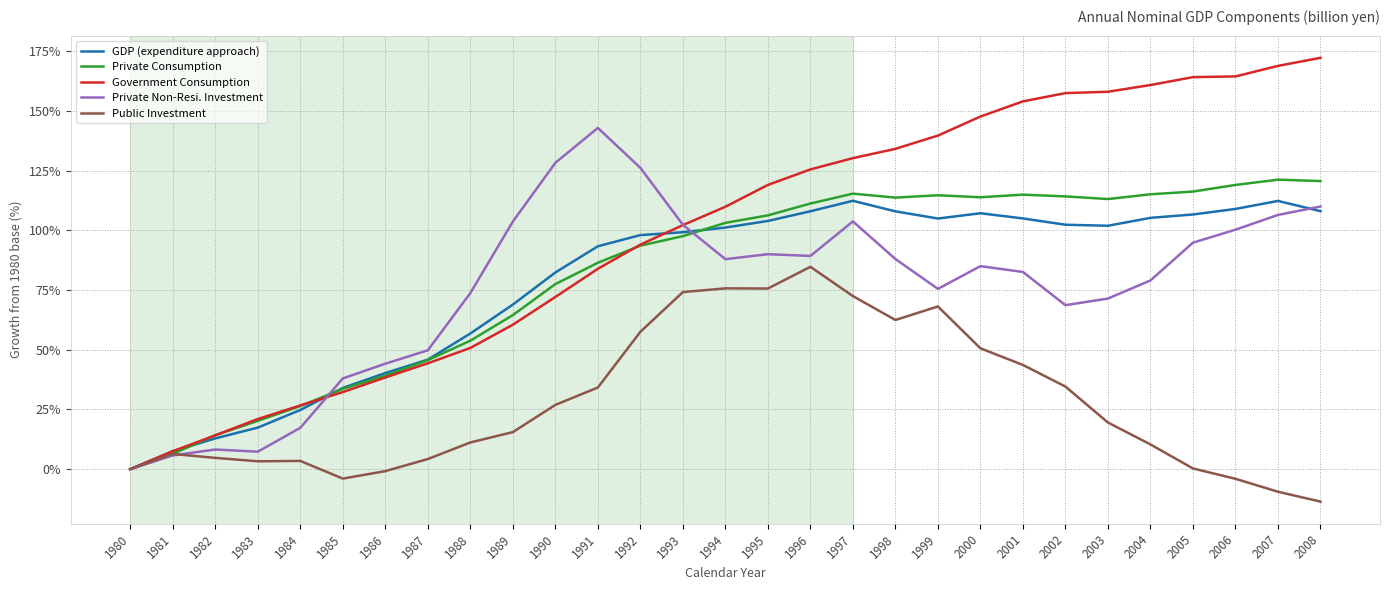

Which series has the largest range (max minus min)?

Government Consumption